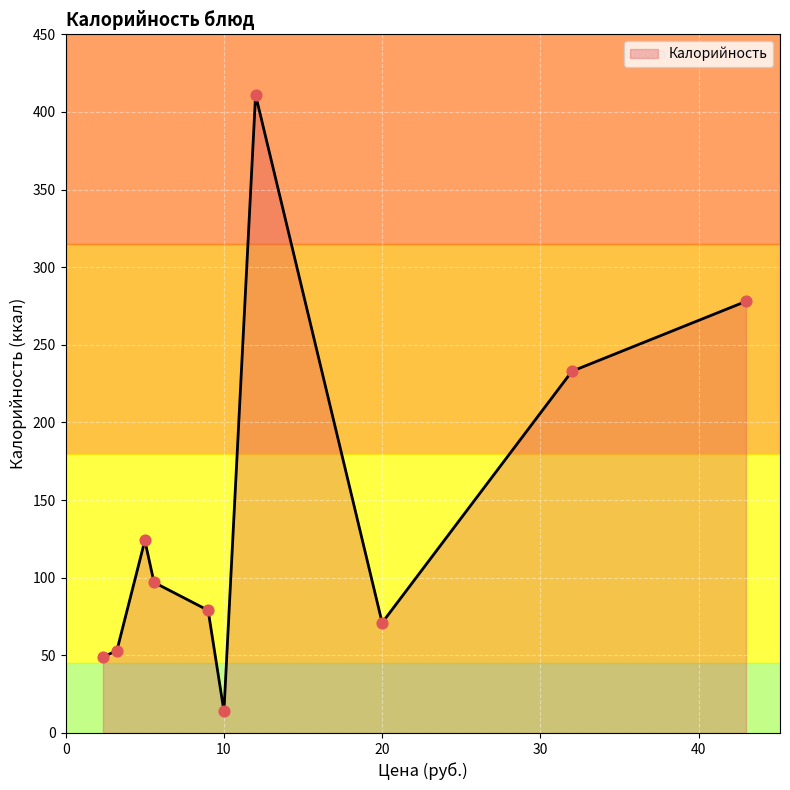

What is the maximum value shown in the chart?

411